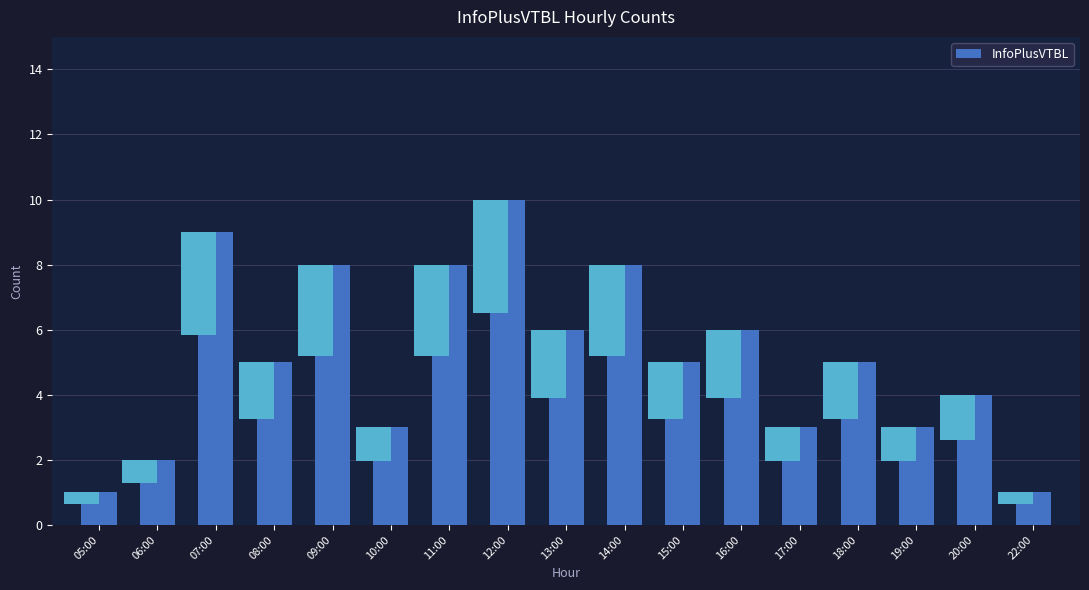

Are the bars grouped side by side (vs. stacked)?

No